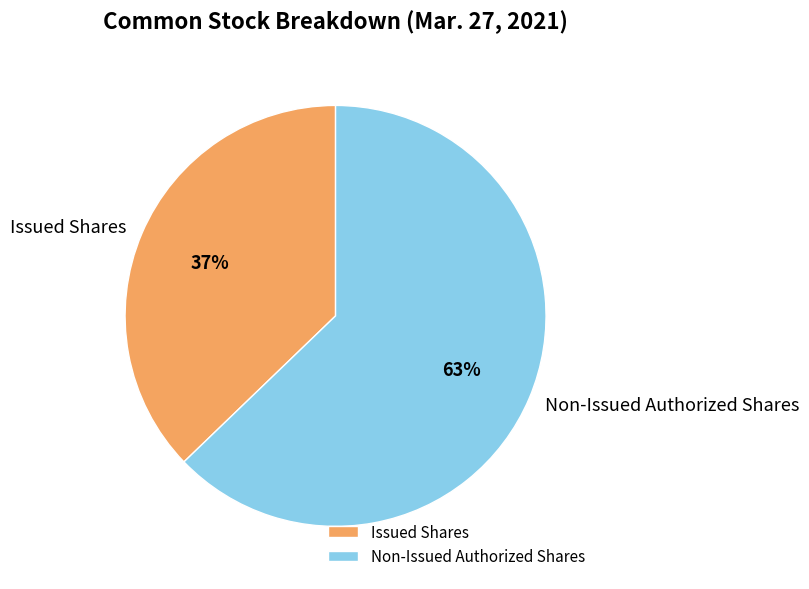

What is the ratio of the value at Issued Shares to the value at Non-Issued Authorized Shares?

0.6